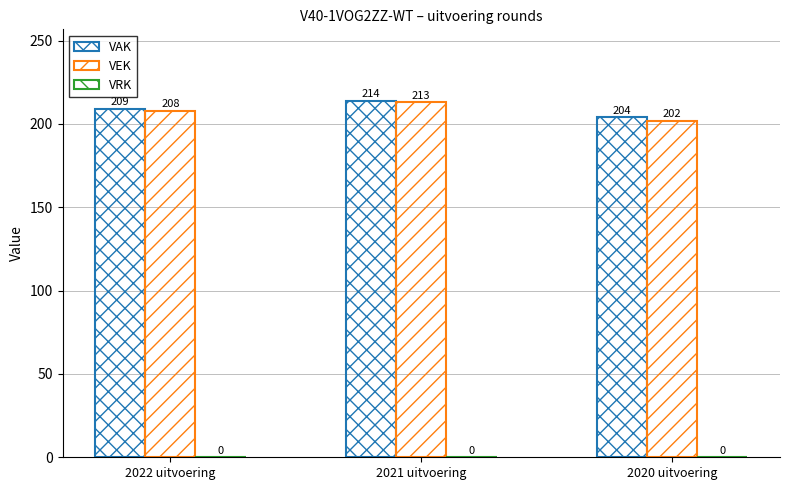

At which category is the sum across all series the highest?

2021 uitvoering